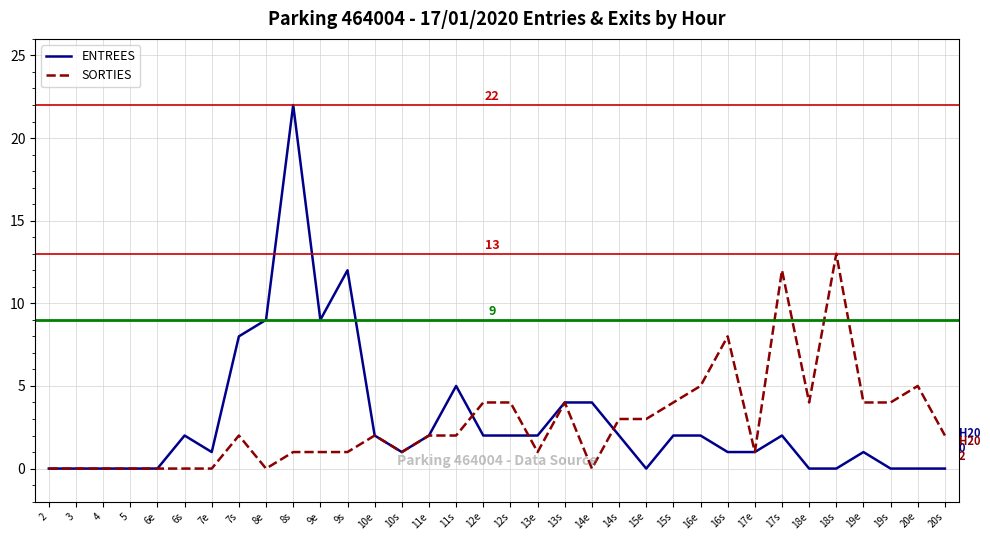

What is the maximum value for SORTIES?

13